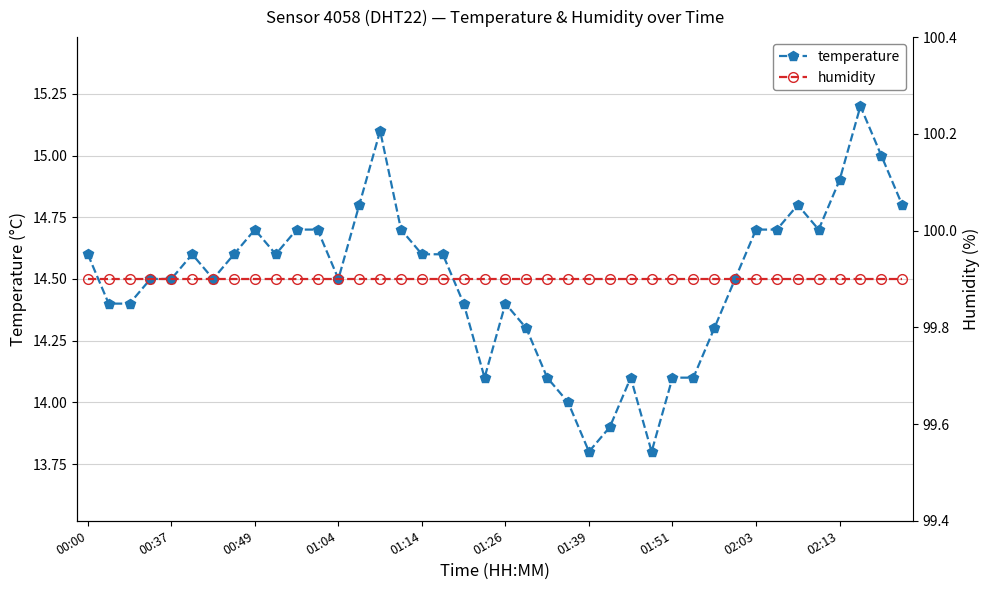

True or false: temperature has more than 1 points higher than both neighbors.

True